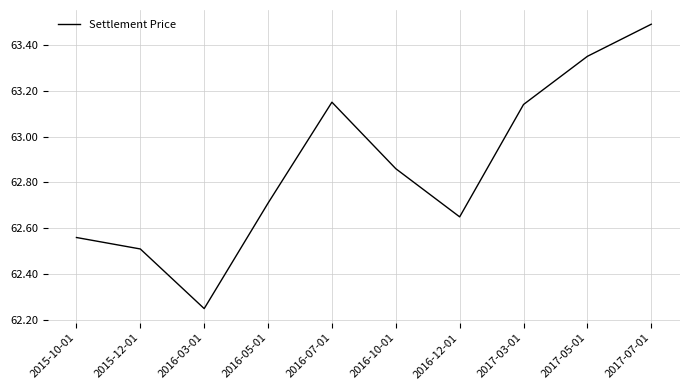

At which category does the chart reach its minimum across all series?

2016-03-01